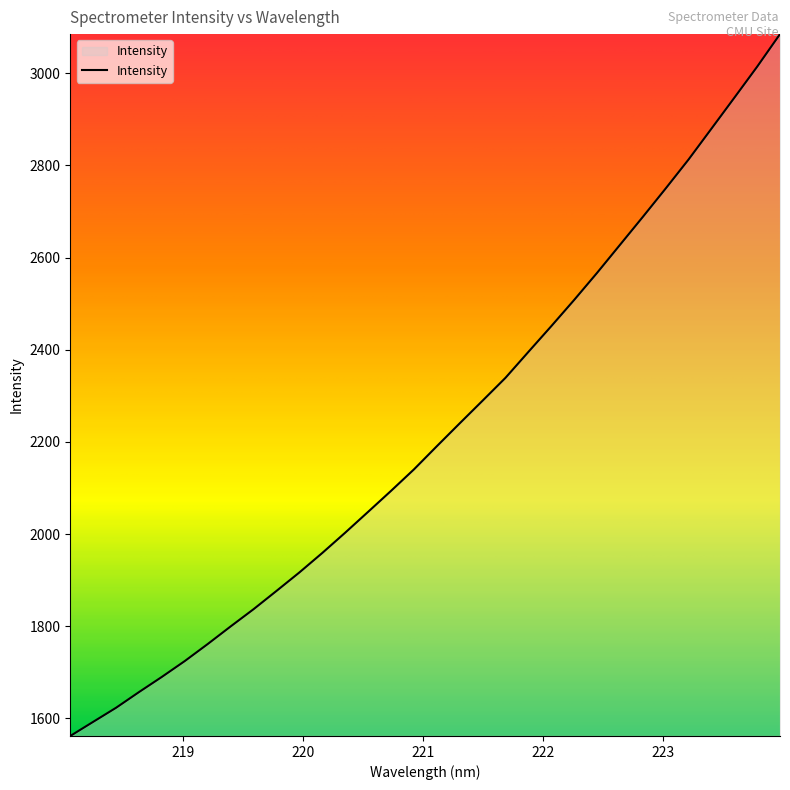

What is the difference between the maximum and minimum values?

1523.3